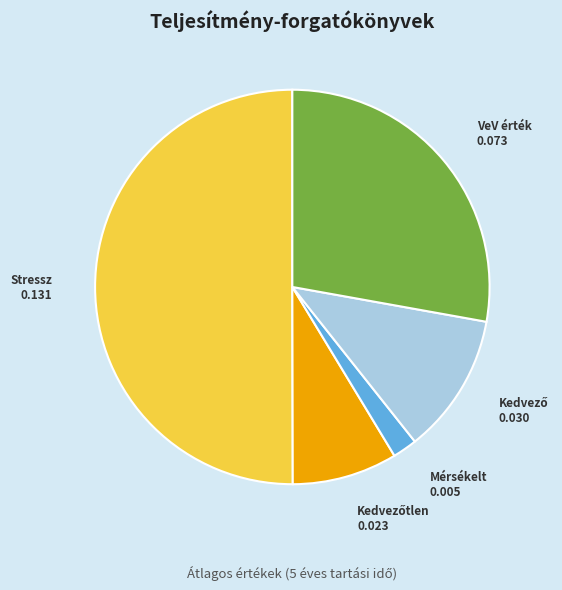

How many segments does this pie chart have?

5